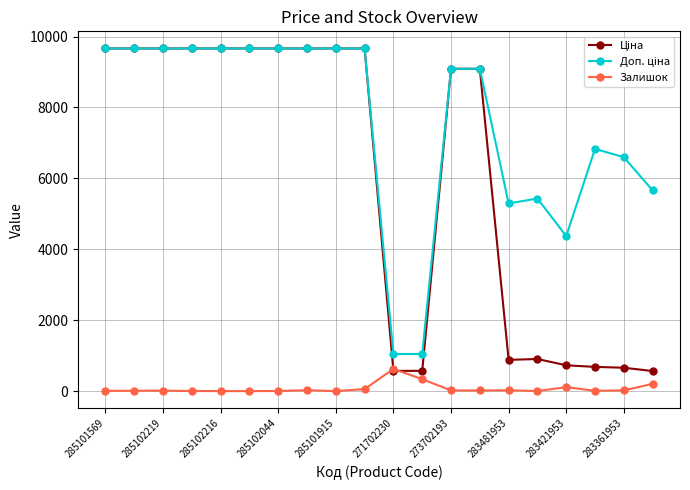

At how many categories does at least one series exceed 7720?

12